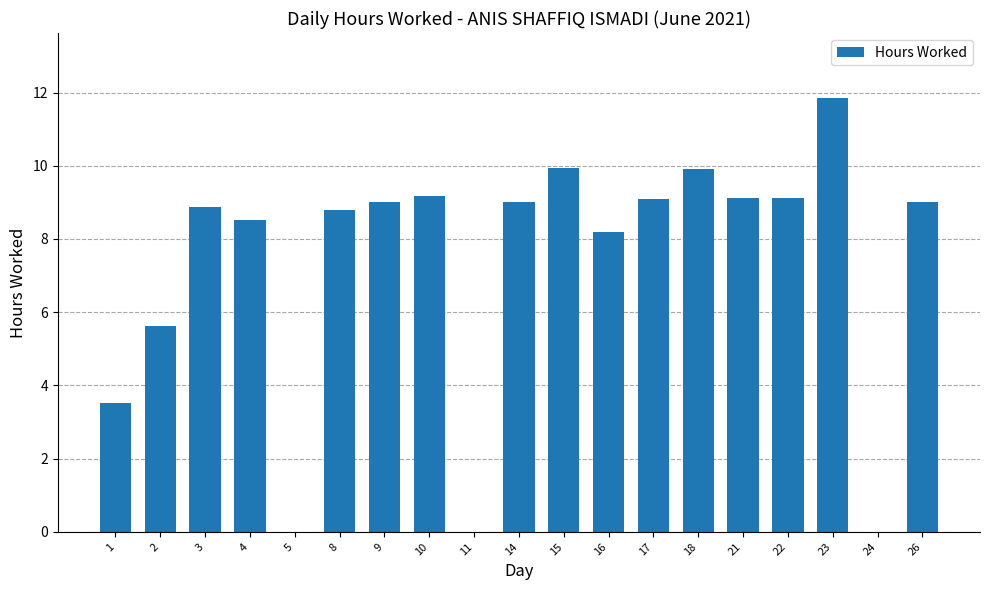

The value at 11 is -6.4. True or false?

False